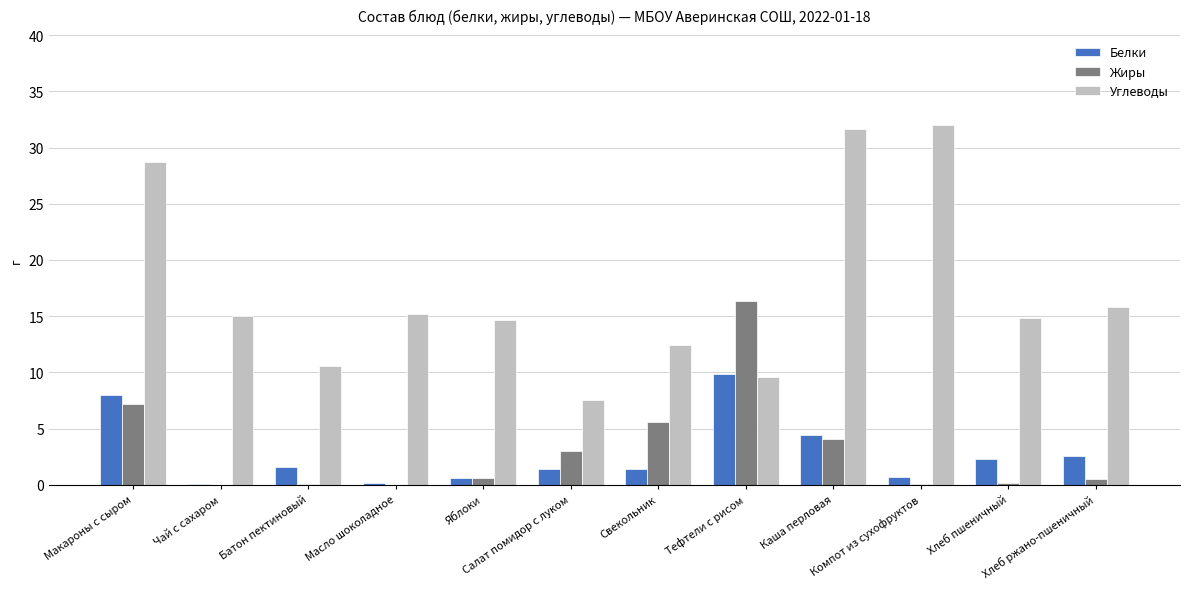

How many groups of bars are there?

12